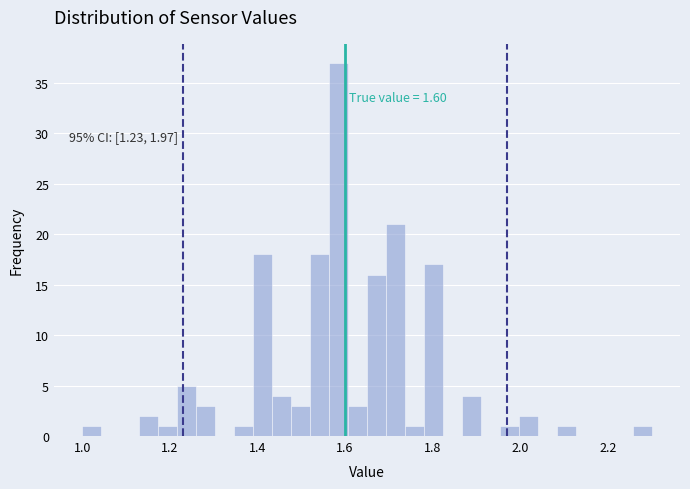

Around what value on the x-axis is the tallest bar? Give the approximate position of its centre, as read against the axis.

1.58